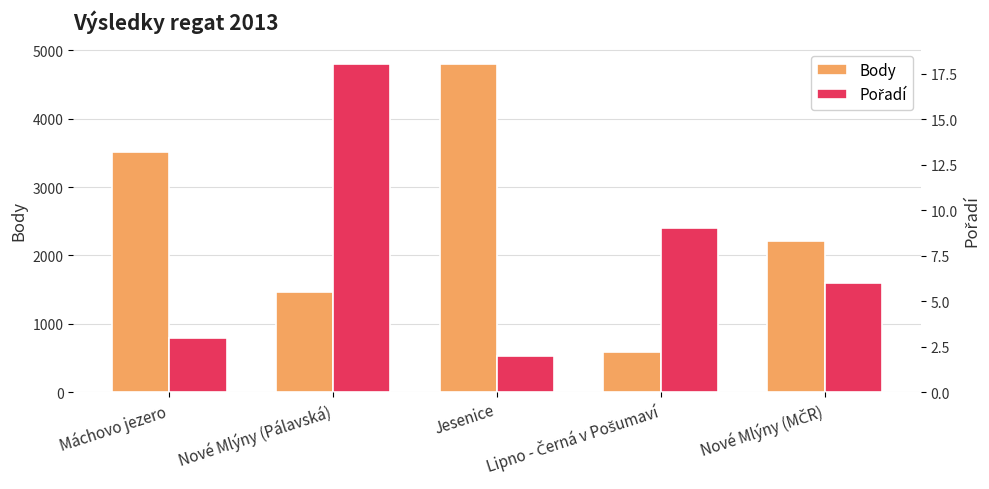

Are the bars horizontal?

No